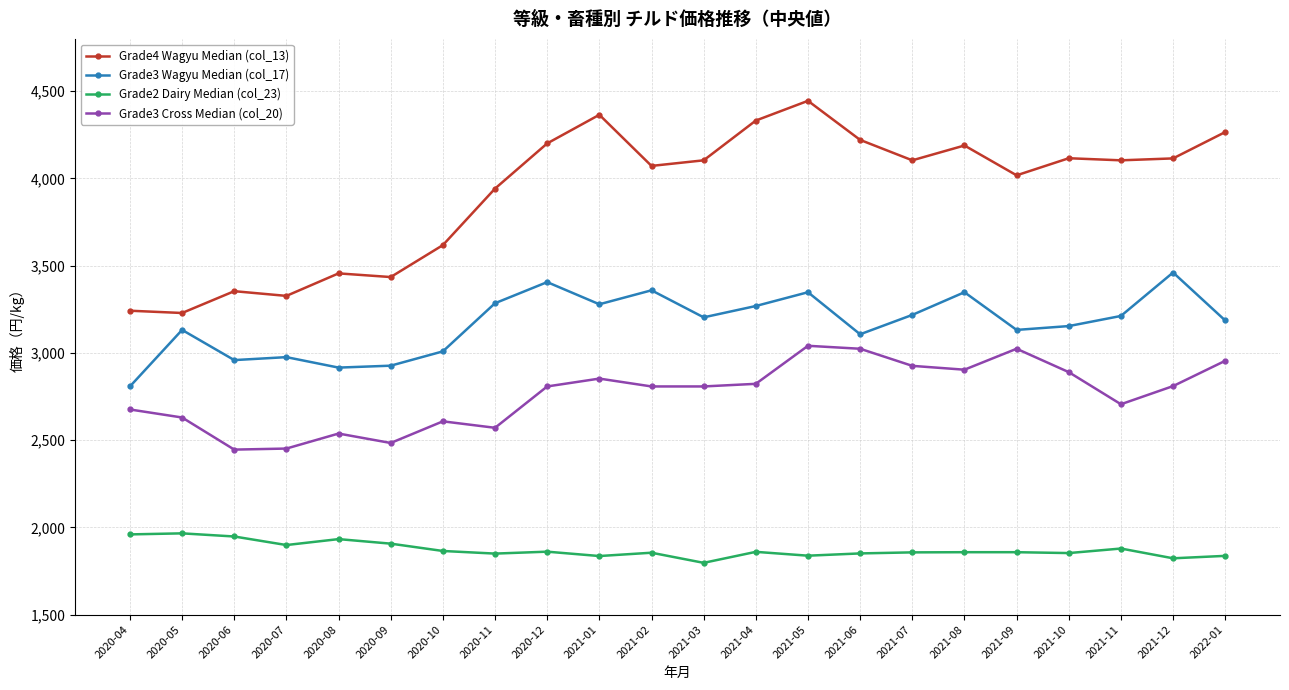

True or false: Grade2 Dairy Median (col_23) and Grade3 Cross Median (col_20) cross at least once.

False